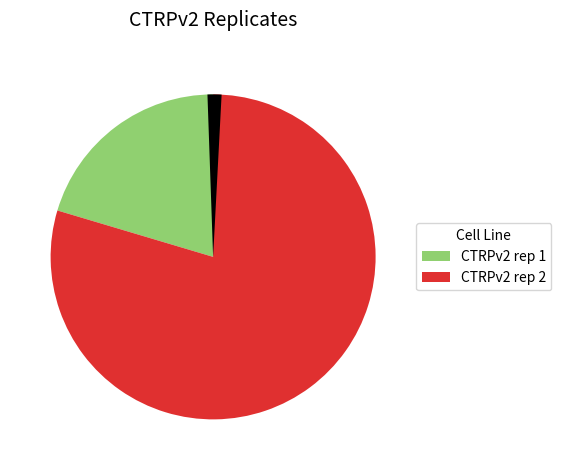

Is there any slice that represents more than half of the pie?

Yes